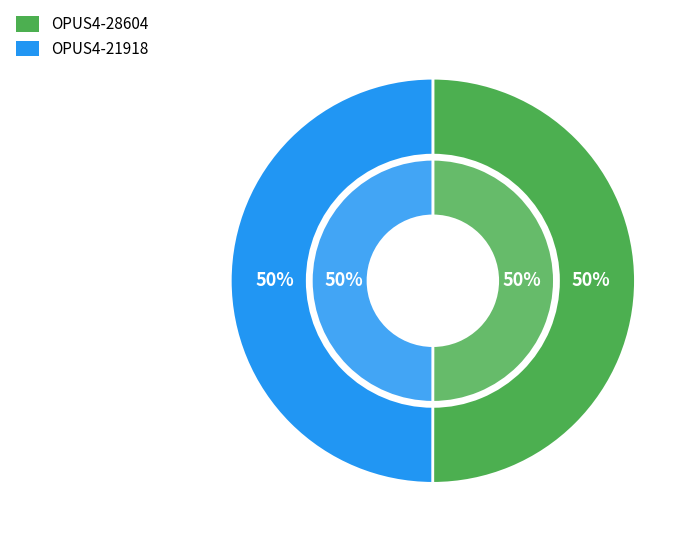

To the nearest percent, what portion does OPUS4-28604 represent?

50%